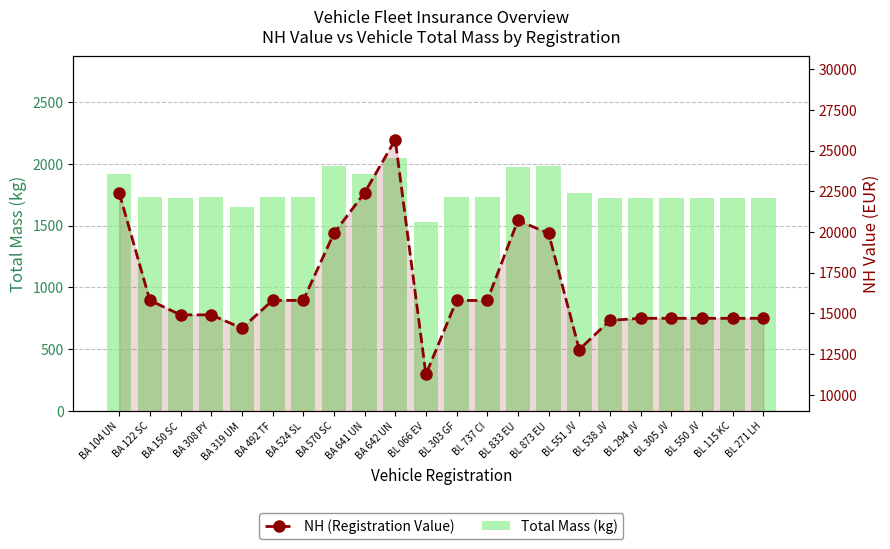

How many distinct data groups are displayed?

2